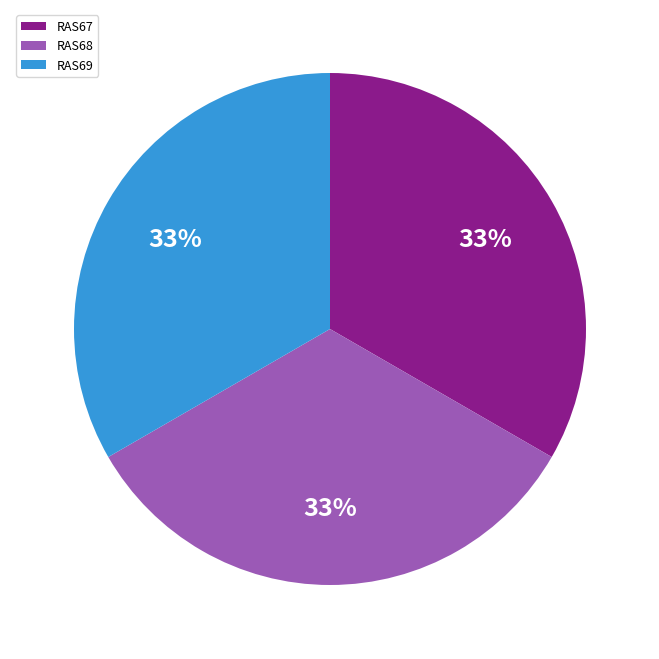

Do RAS67 and RAS68 together represent more than half of the pie?

Yes